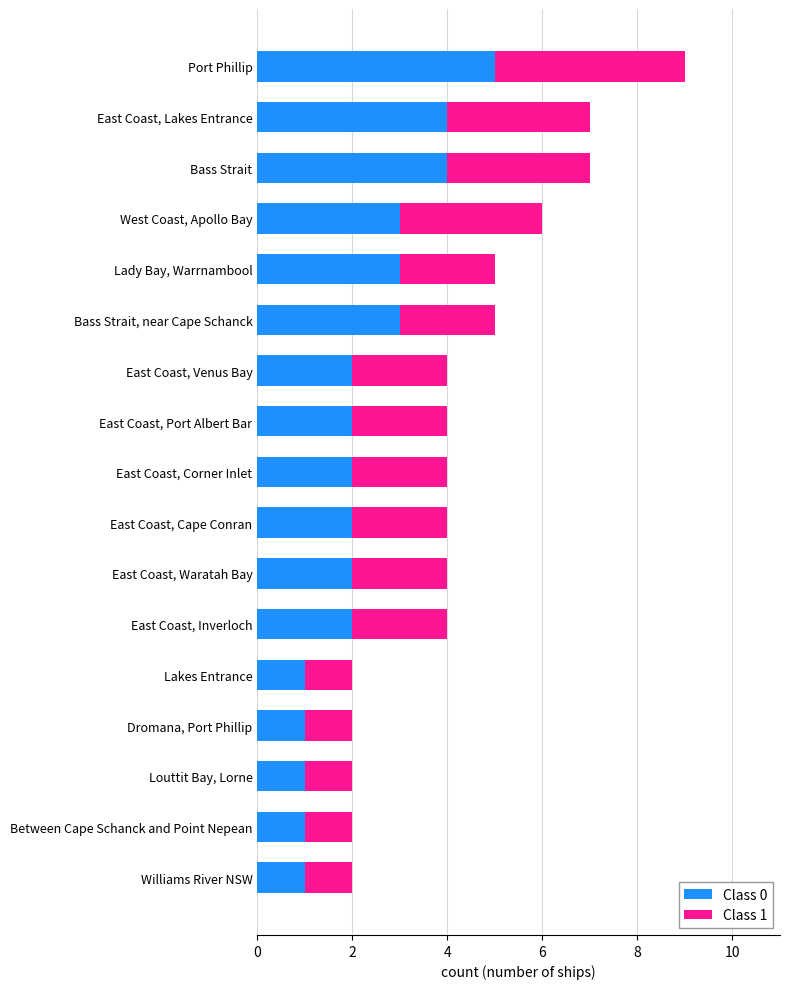

At which category is the sum across all series the highest?

Port Phillip